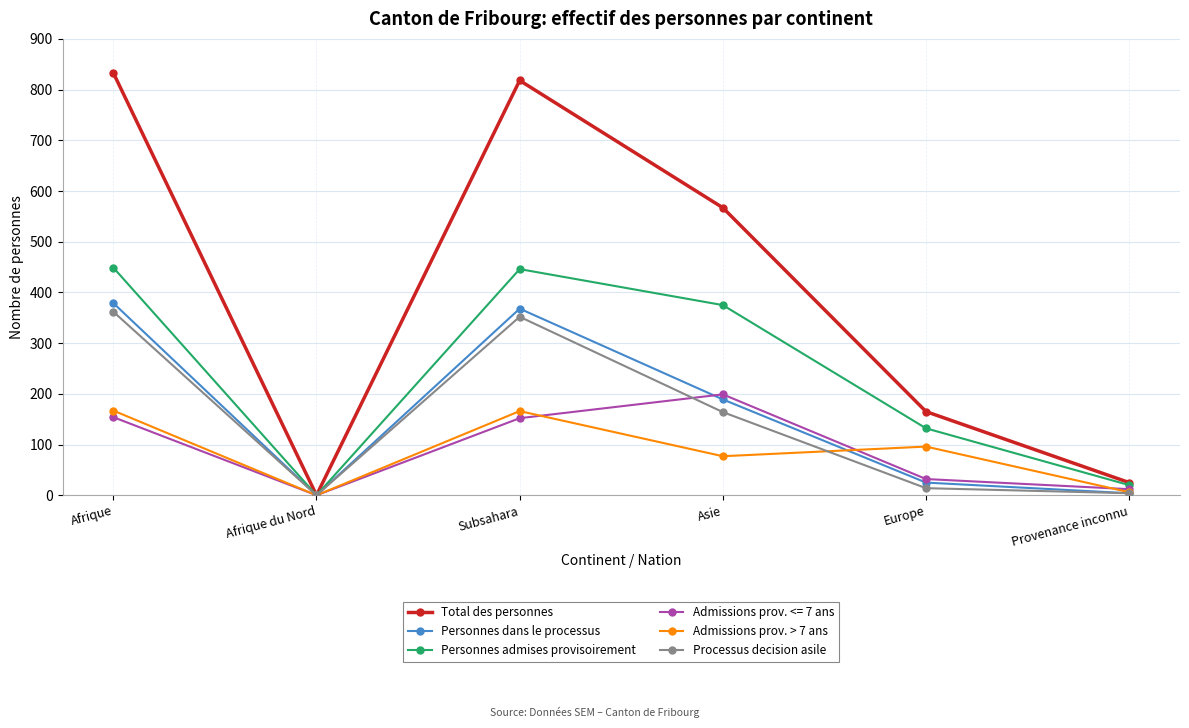

What is the label of the 2nd point from the right?

Europe